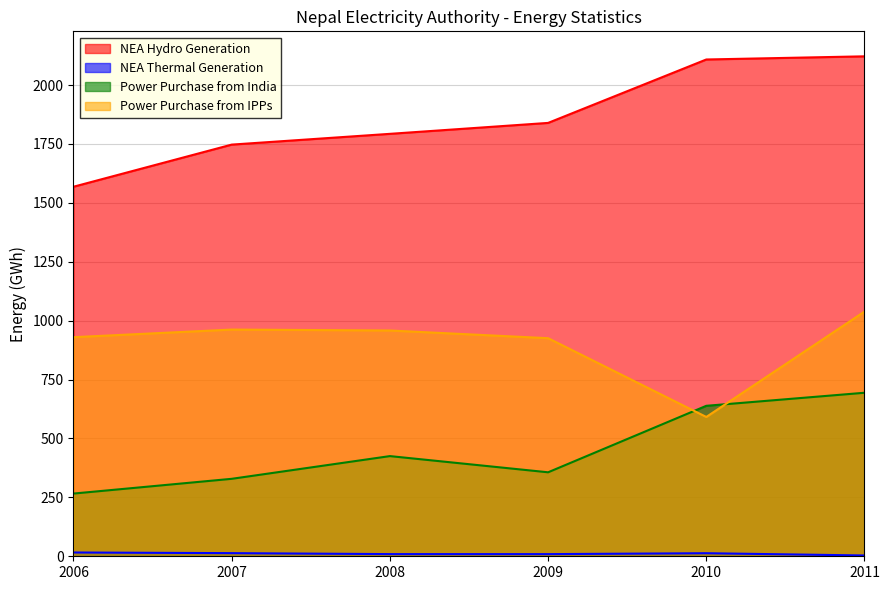

Which category has the highest value in the Power Purchase from India series?

2011